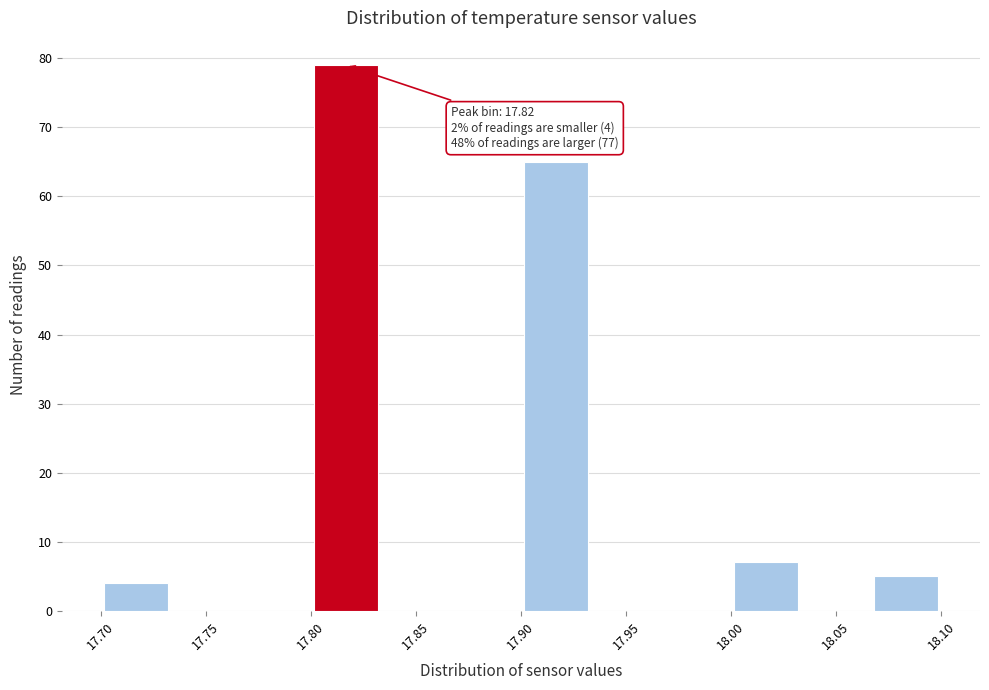

Over which range of the x-axis is the bar tallest?

17.800 to 17.835